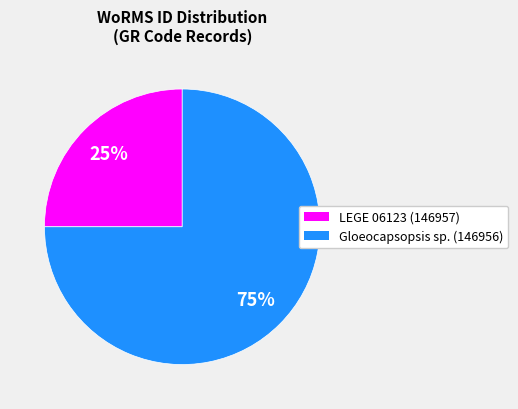

Is there a majority slice in this chart?

Yes